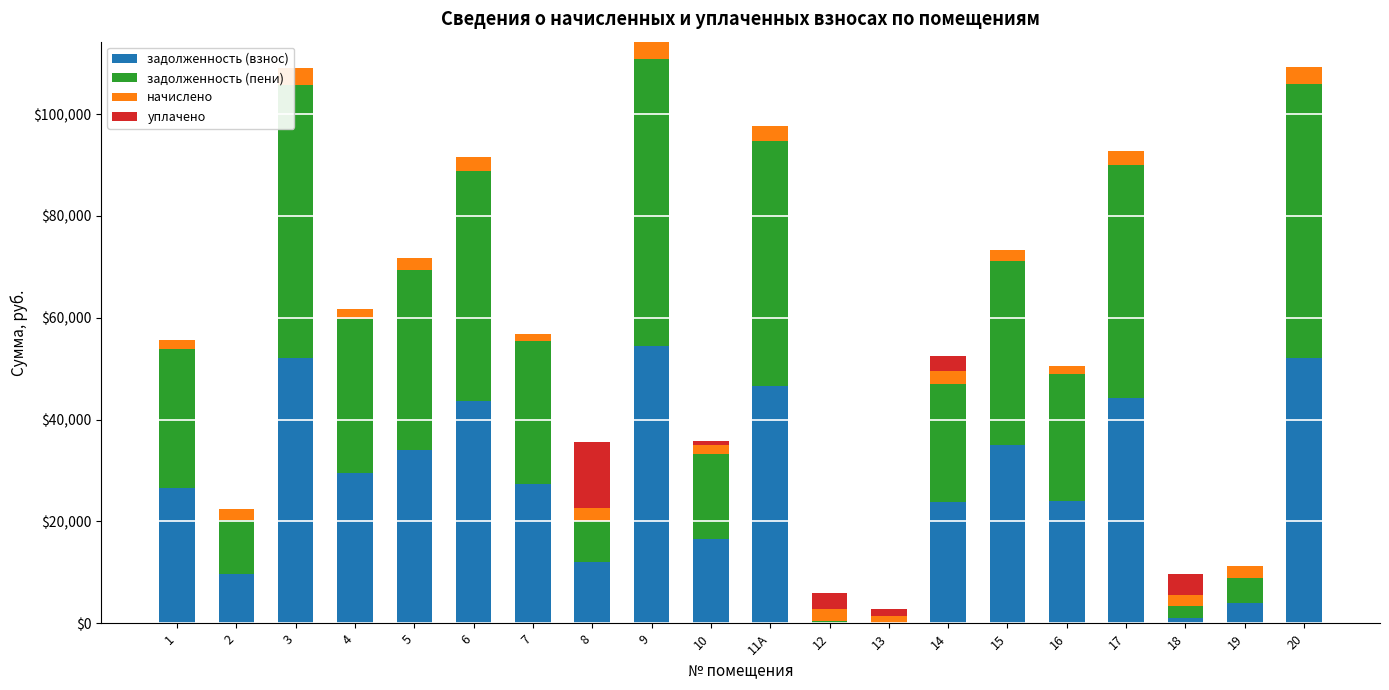

Count the number of data series in this chart.

4